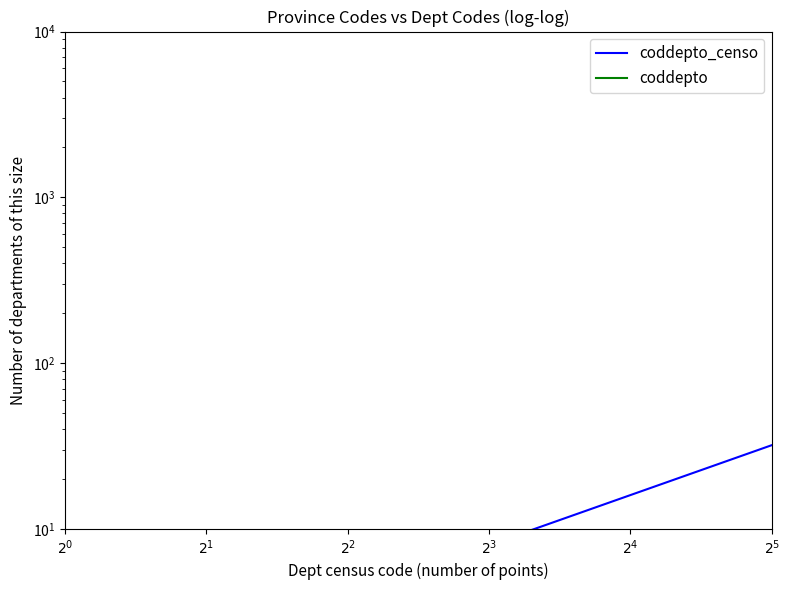

True or false: coddepto has a value of 6 at 9.

False